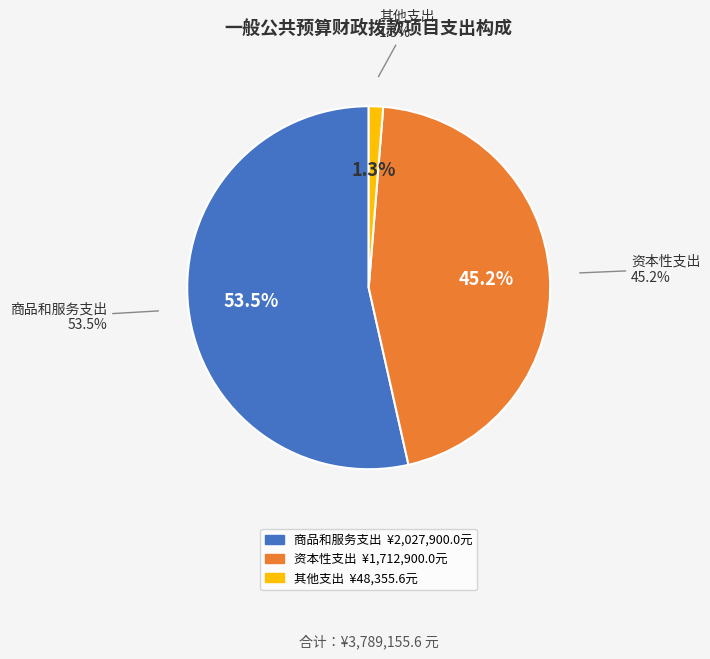

Which category has the smallest portion of the pie?

其他支出